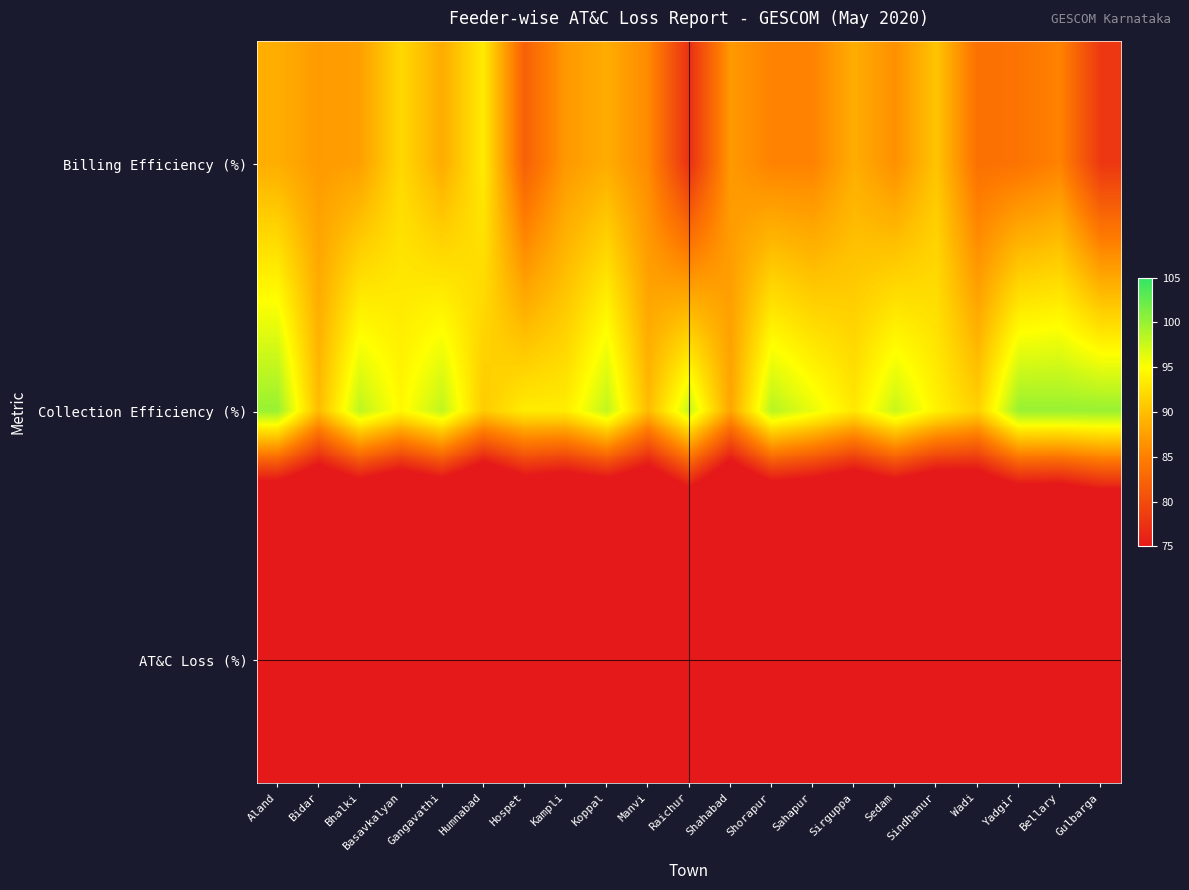

What is the total value across all series at Wadi?

198.6